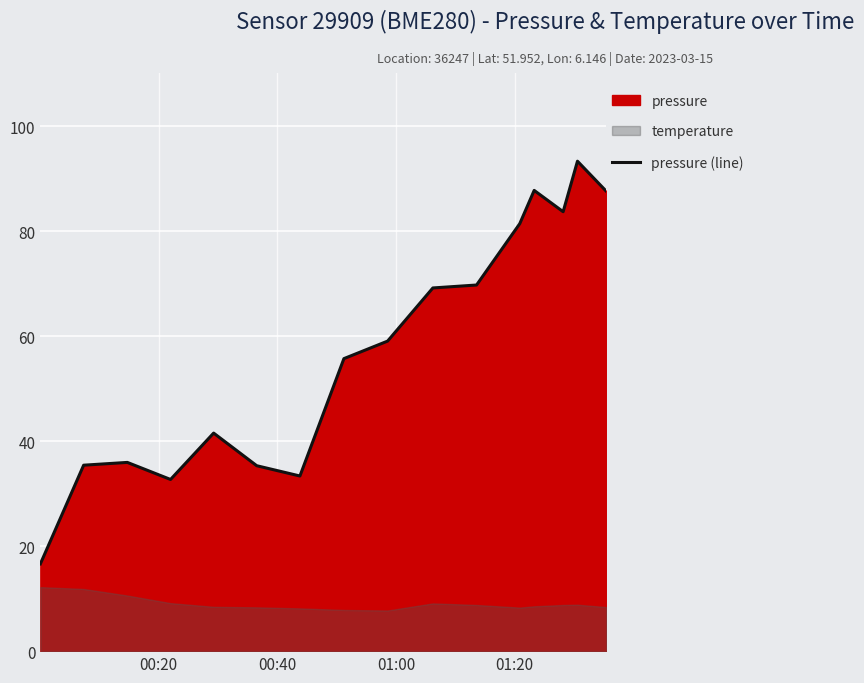

How many points are higher than both their immediate neighbors (excluding endpoints)?

4